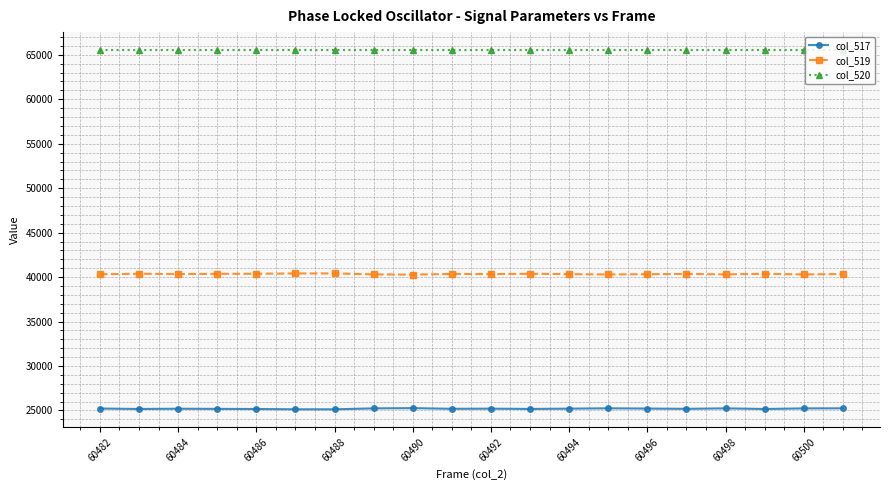

True or false: col_520 and col_519 intersect in this chart.

False